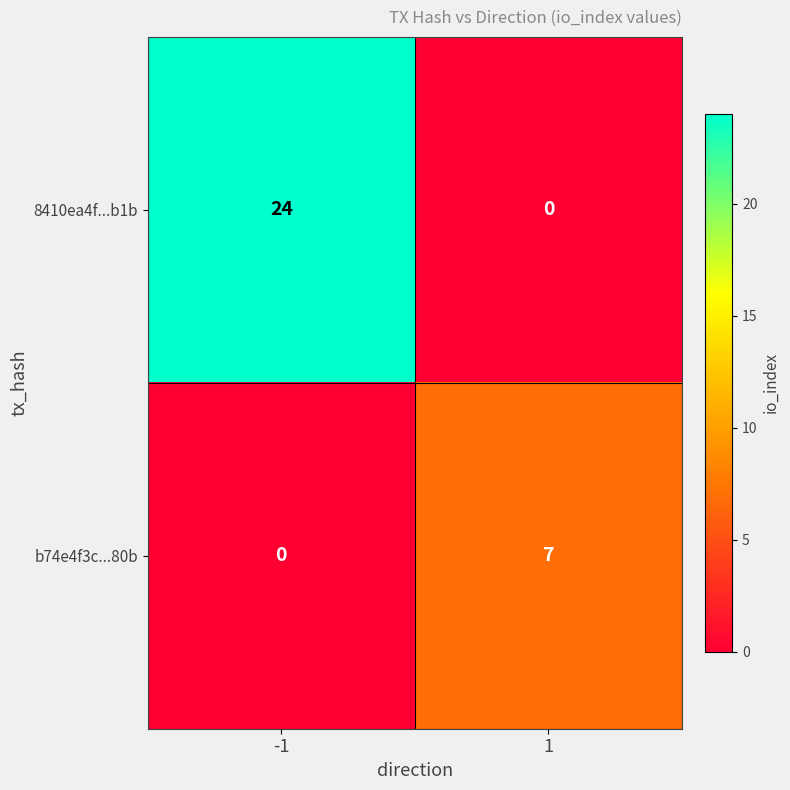

Reading left to right, what are all the values shown in this chart?

8410ea4f...b1b: -1=24	1=0
b74e4f3c...80b: -1=0	1=7